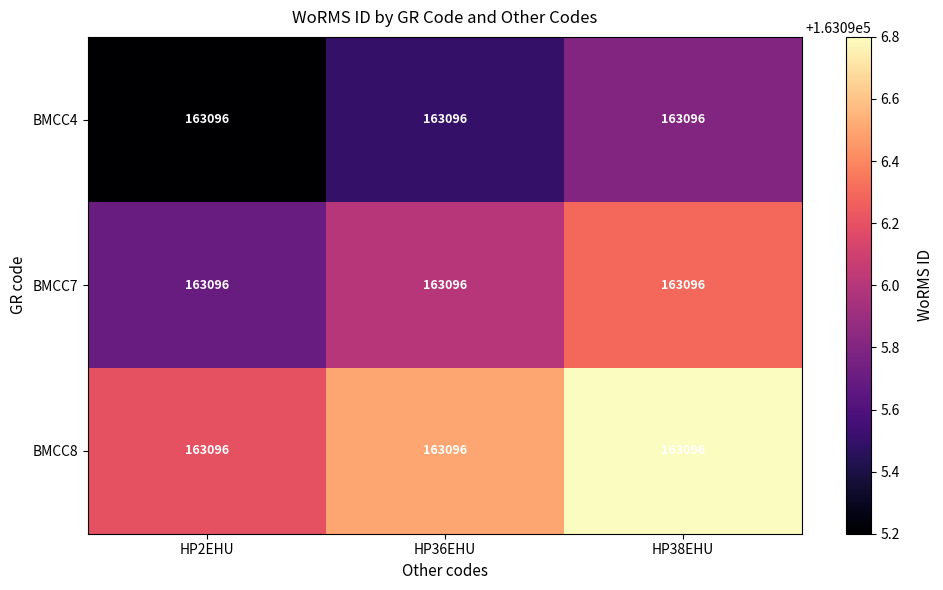

Where is BMCC8 nearest to the value 163096?

HP2EHU